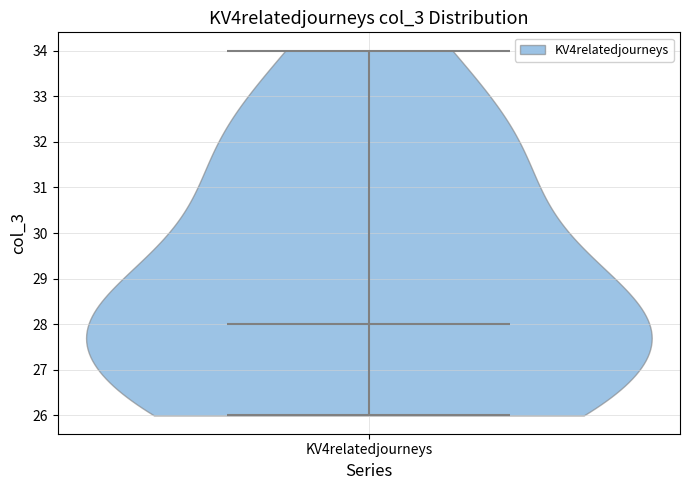

Read this violin plot against the y-axis: where its median line is, and the lowest and highest points the violin reaches. The values are not printed on the chart, so give them approximately, as read against the axis.

median line 28, lowest point 26, highest point 34